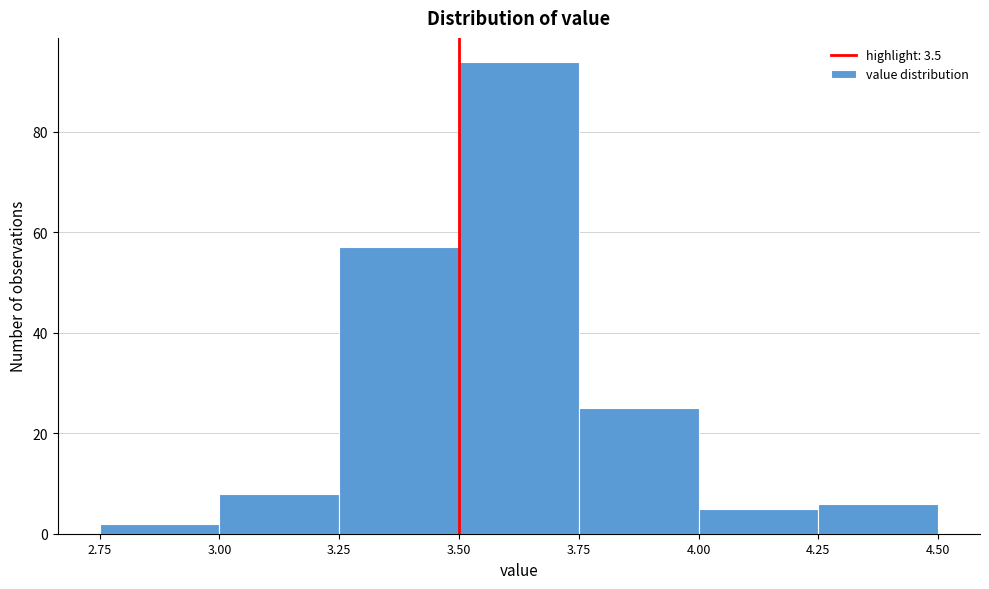

Over which range of the x-axis is the bar tallest?

3.50 to 3.75